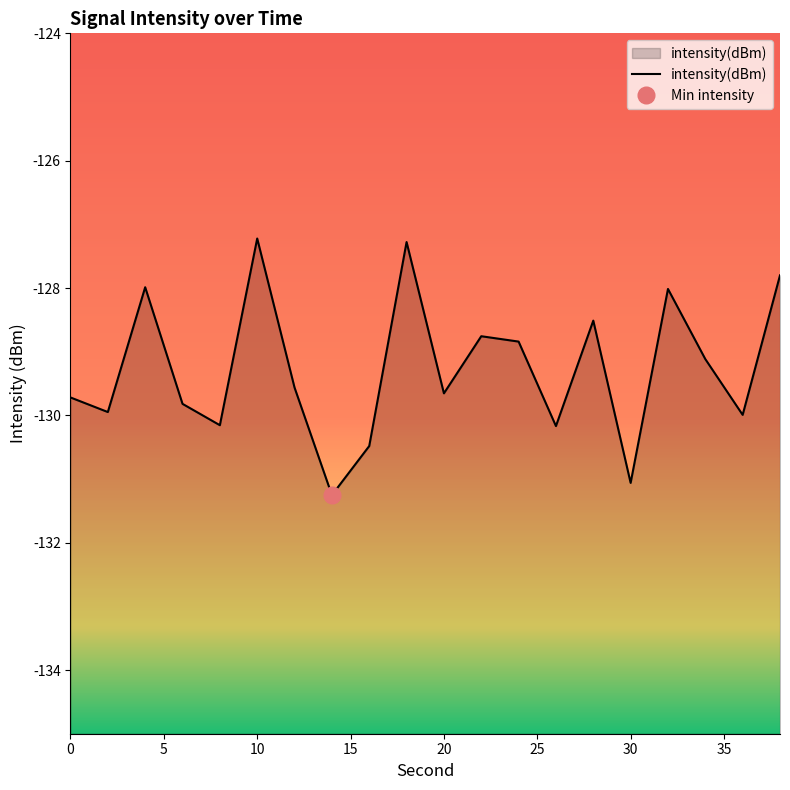

The value at 10 is -127.2. True or false?

True